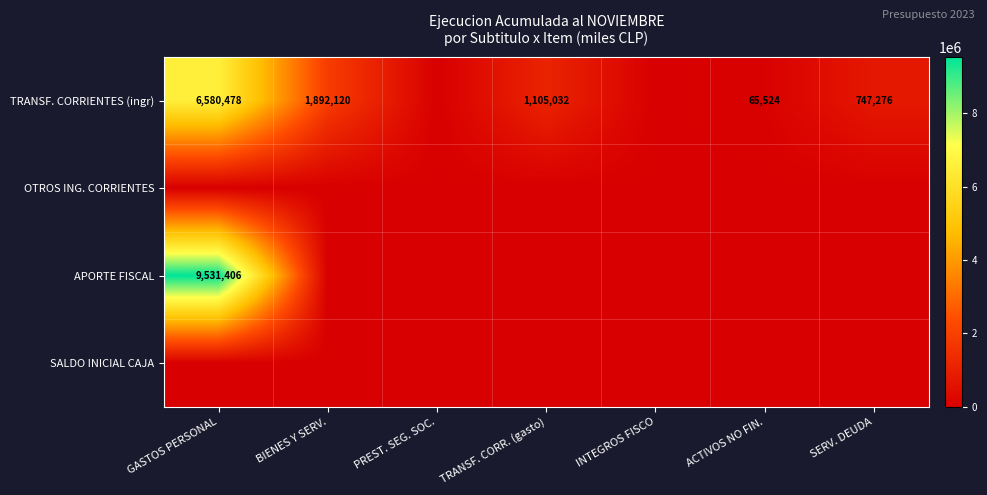

Is it true that TRANSF. CORRIENTES (ingr) equals 1892120 at BIENES Y SERV.?

True